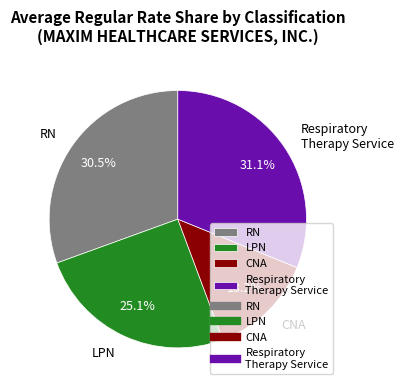

What is the largest slice in the pie chart?

Respiratory Therapy Service